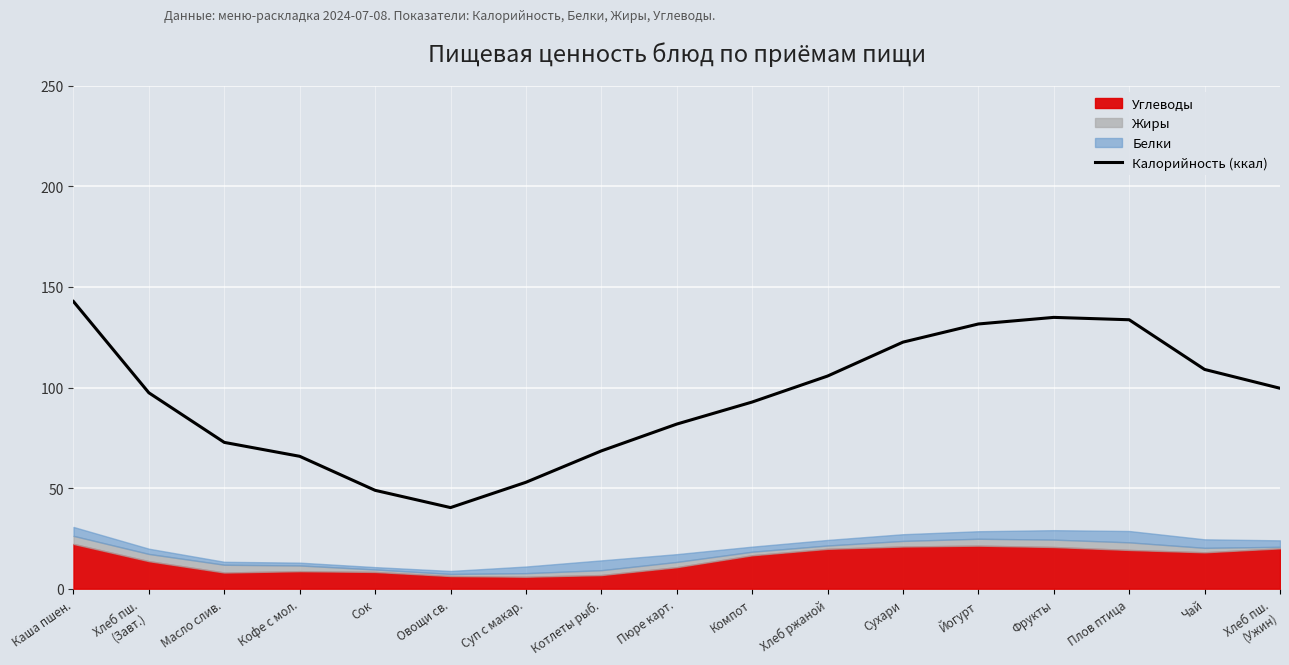

Where is the first local maximum?

Фрукты